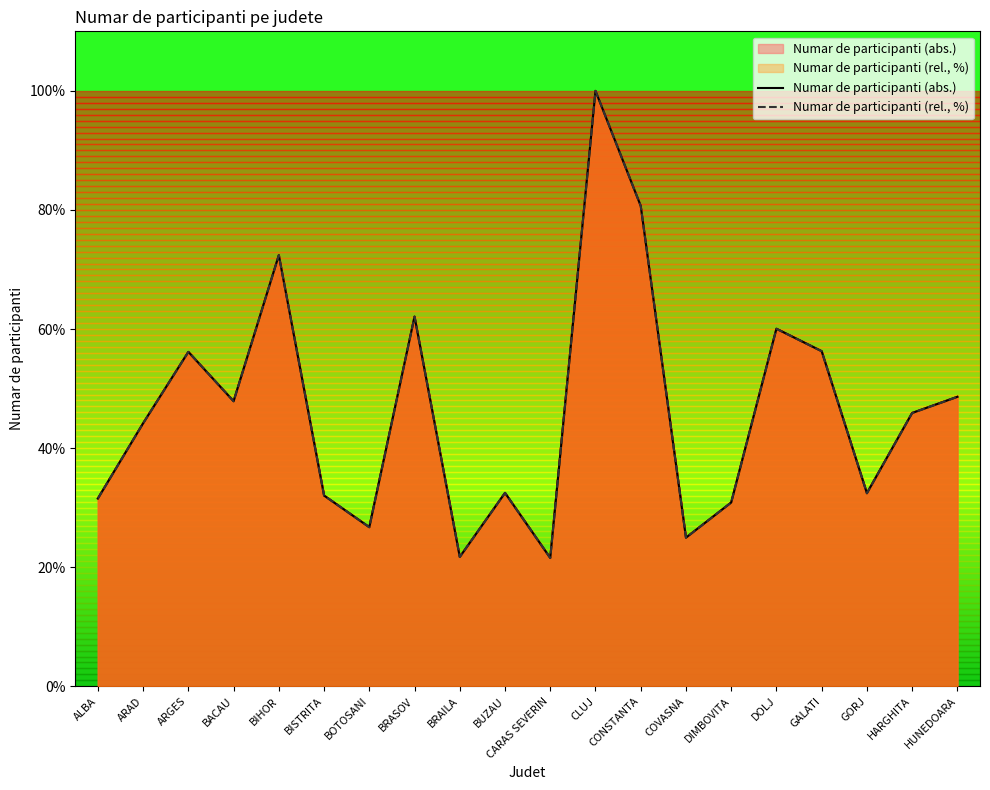

What is the highest value of the Numar de participanti (abs.) series?

100.0